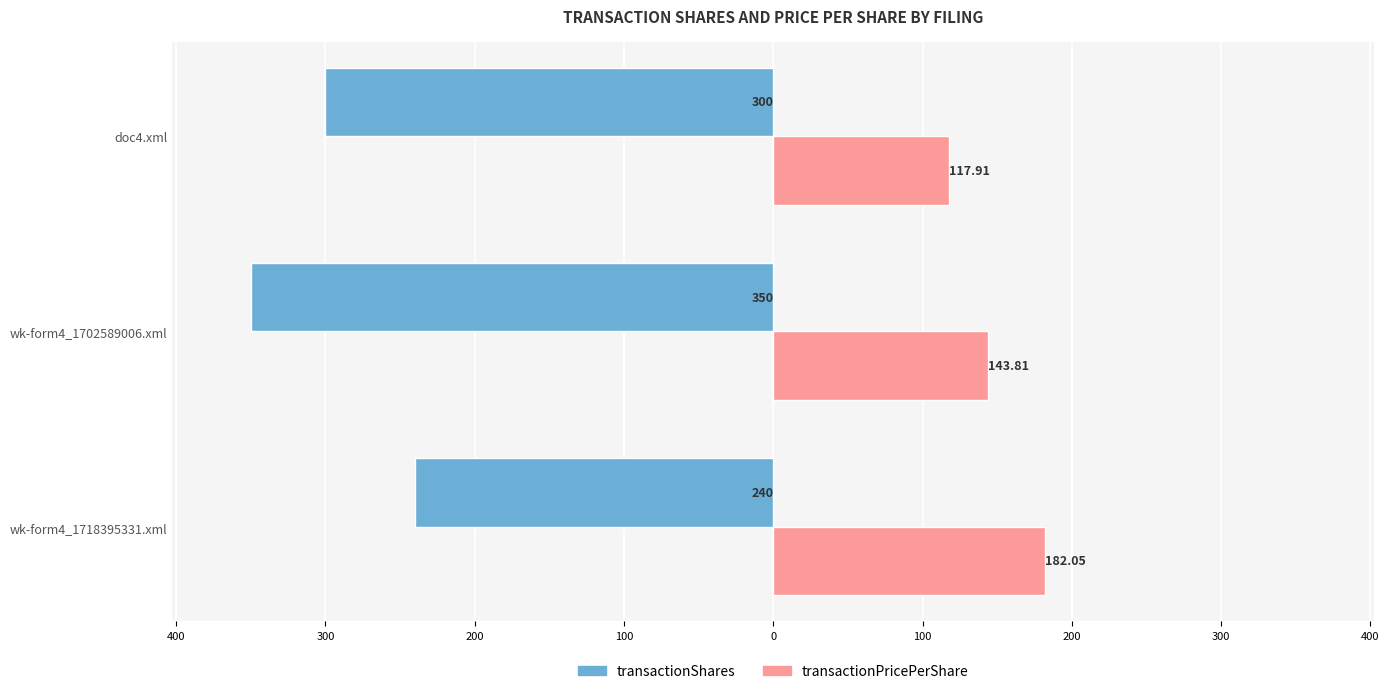

What is the lowest value of the transactionShares series?

-350.0